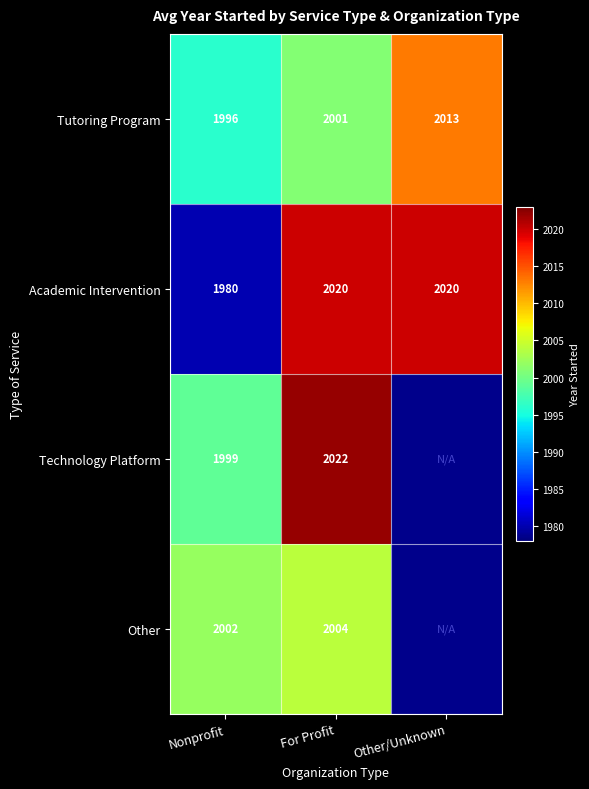

What is the minimum value for Tutoring Program?

1996